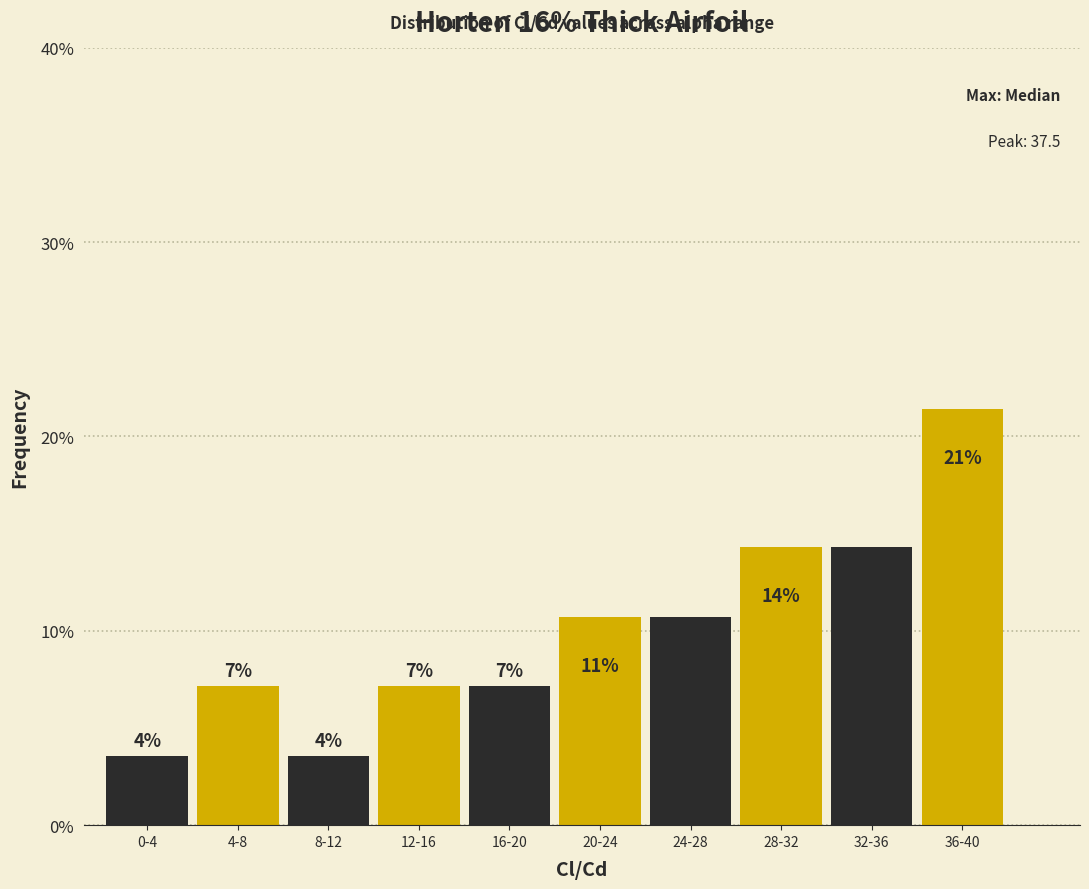

How many bars are there in total?

10